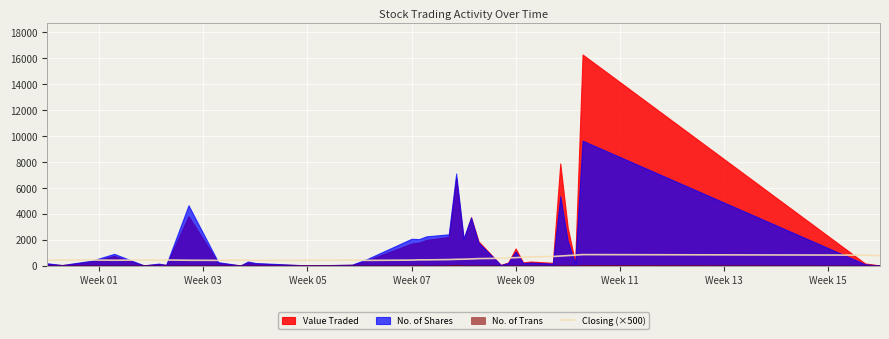

How many points are lower than both their immediate neighbors (excluding endpoints)?

5